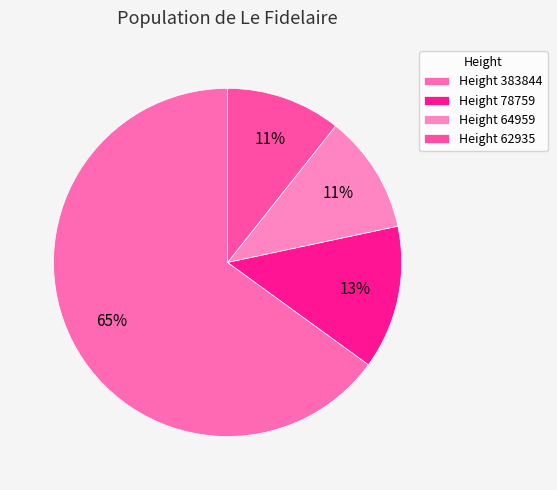

Does any single category account for the majority?

Yes